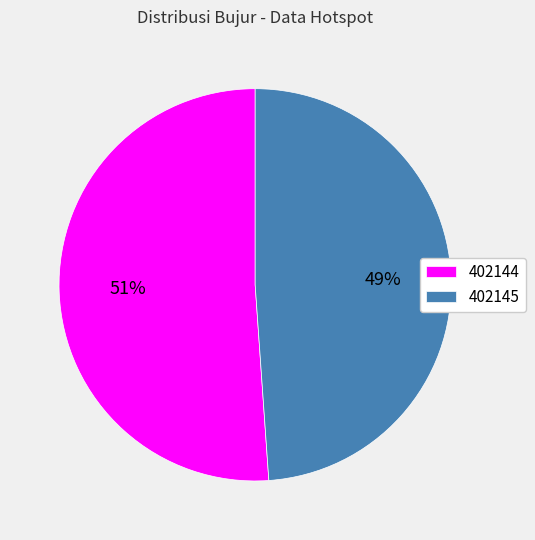

How many segments does this pie chart have?

2